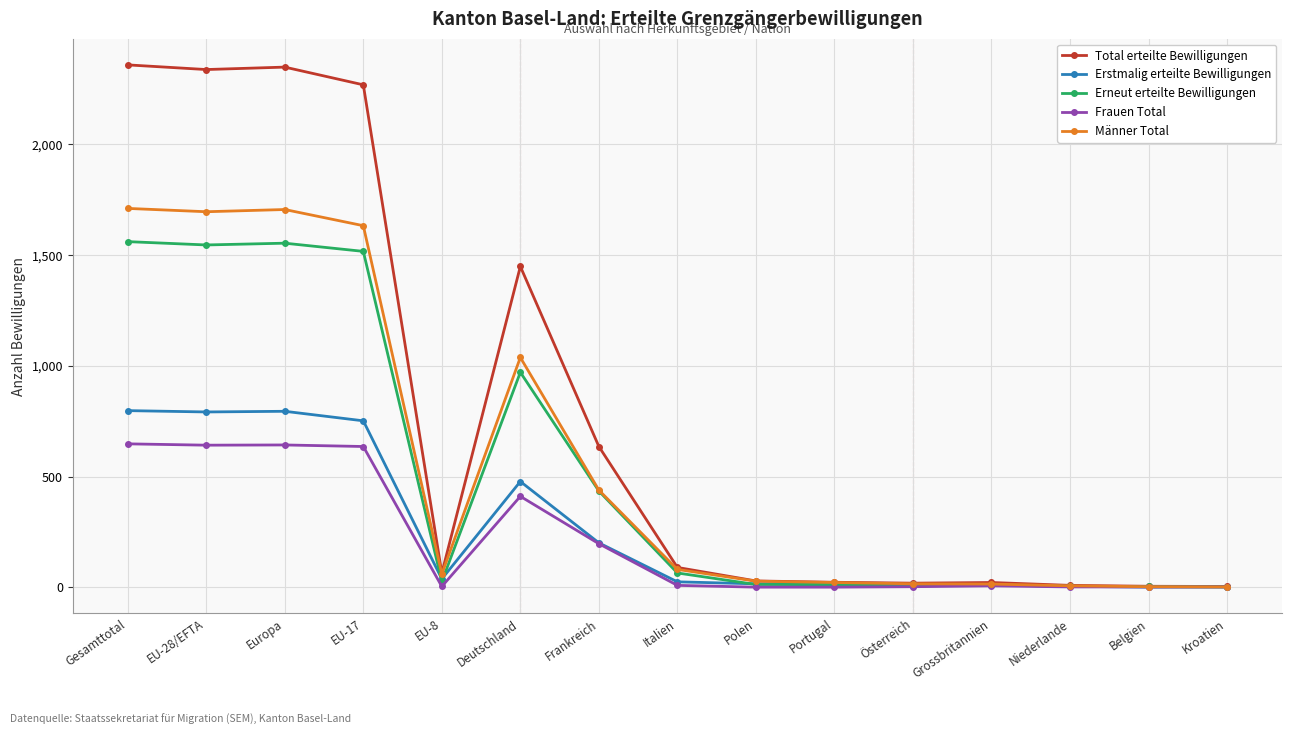

True or false: Frauen Total has more than 0 points higher than both neighbors.

True